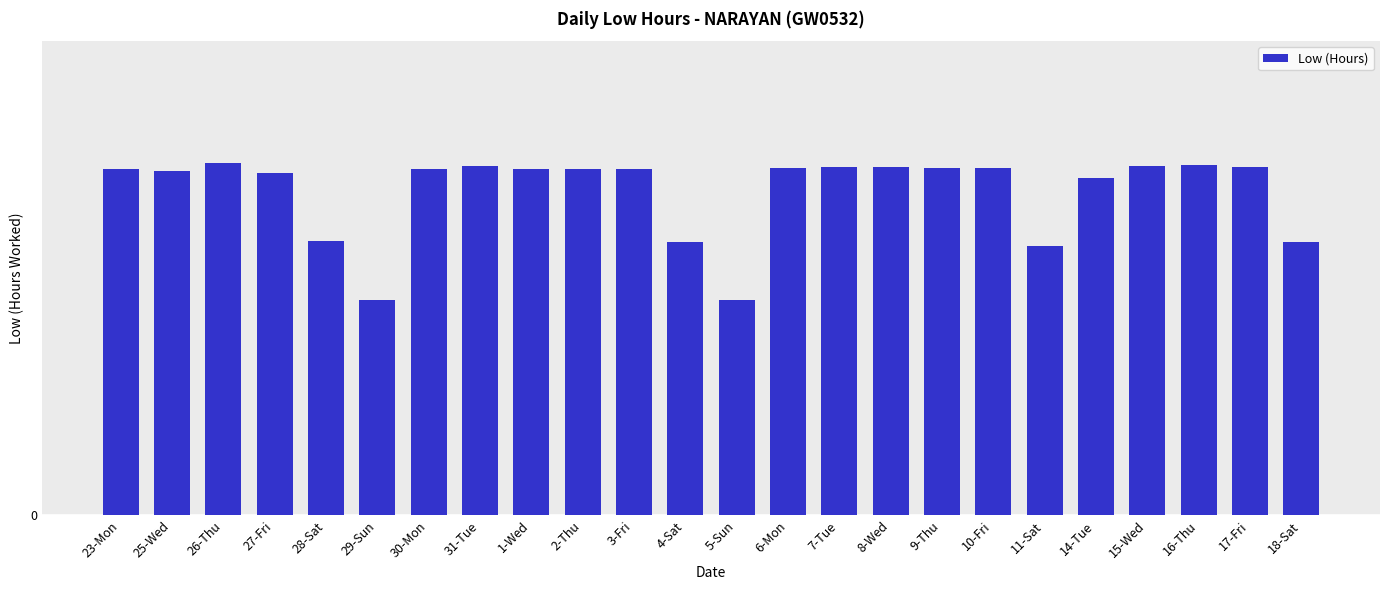

Does the chart contain any negative values?

No